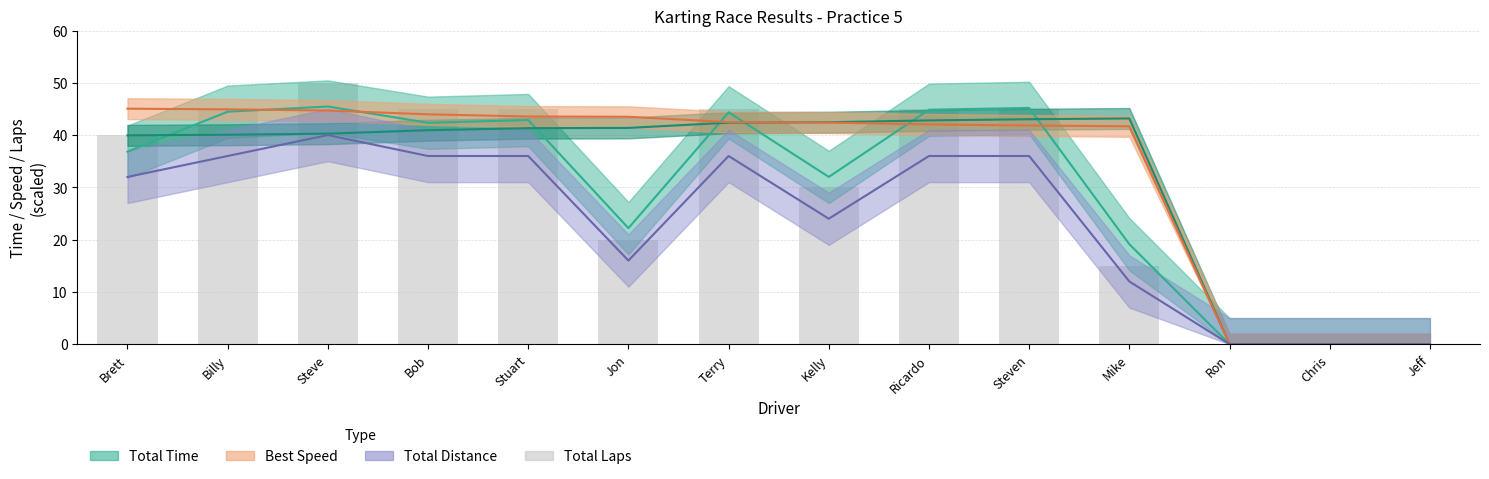

Reading left to right, extract all data points from this chart.

Brett=40	Billy=45	Steve=50	Bob=45	Stuart=45	Jon=20	Terry=45	Kelly=30	Ricardo=45	Steven=45	Mike=15	Ron=0	Chris=0	Jeff=0